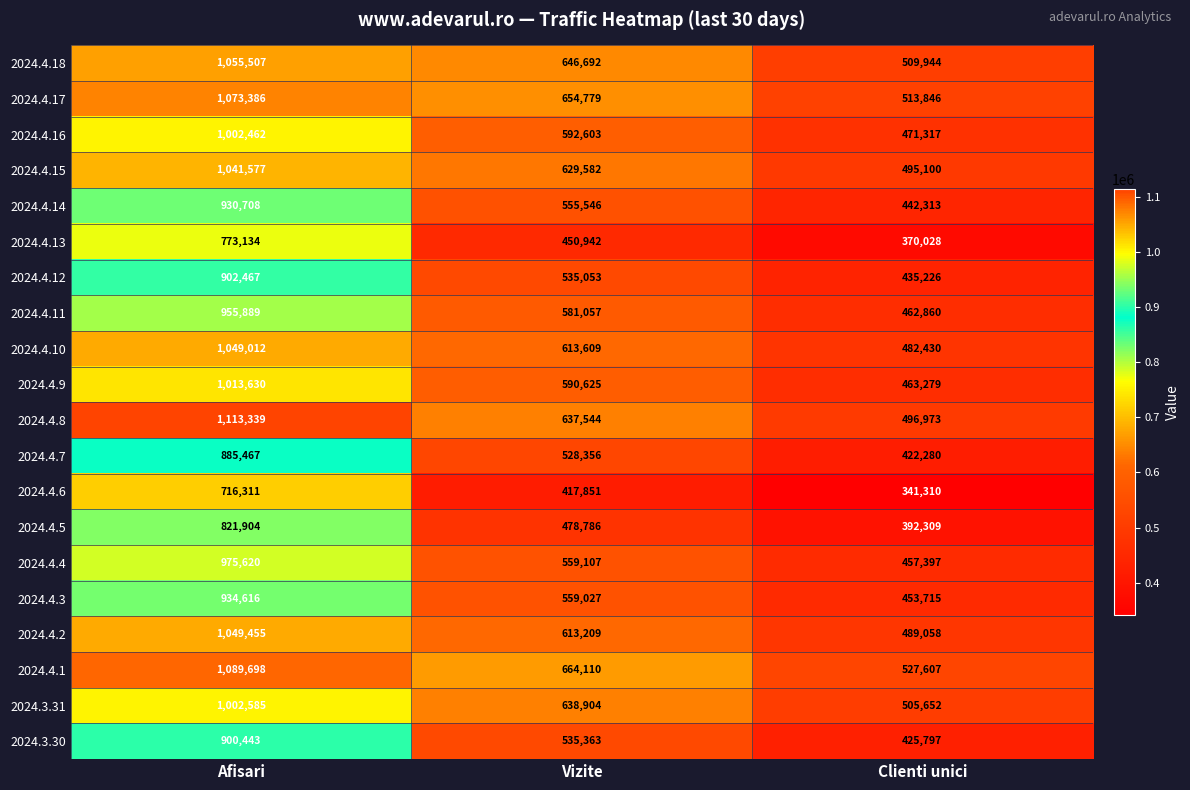

Is it true that 2024.4.15 equals 495100 at Clienti unici?

True